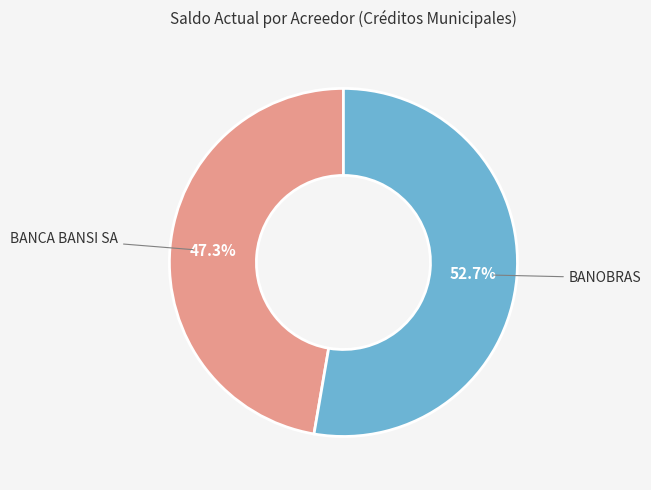

Is there any slice that represents more than half of the pie?

Yes